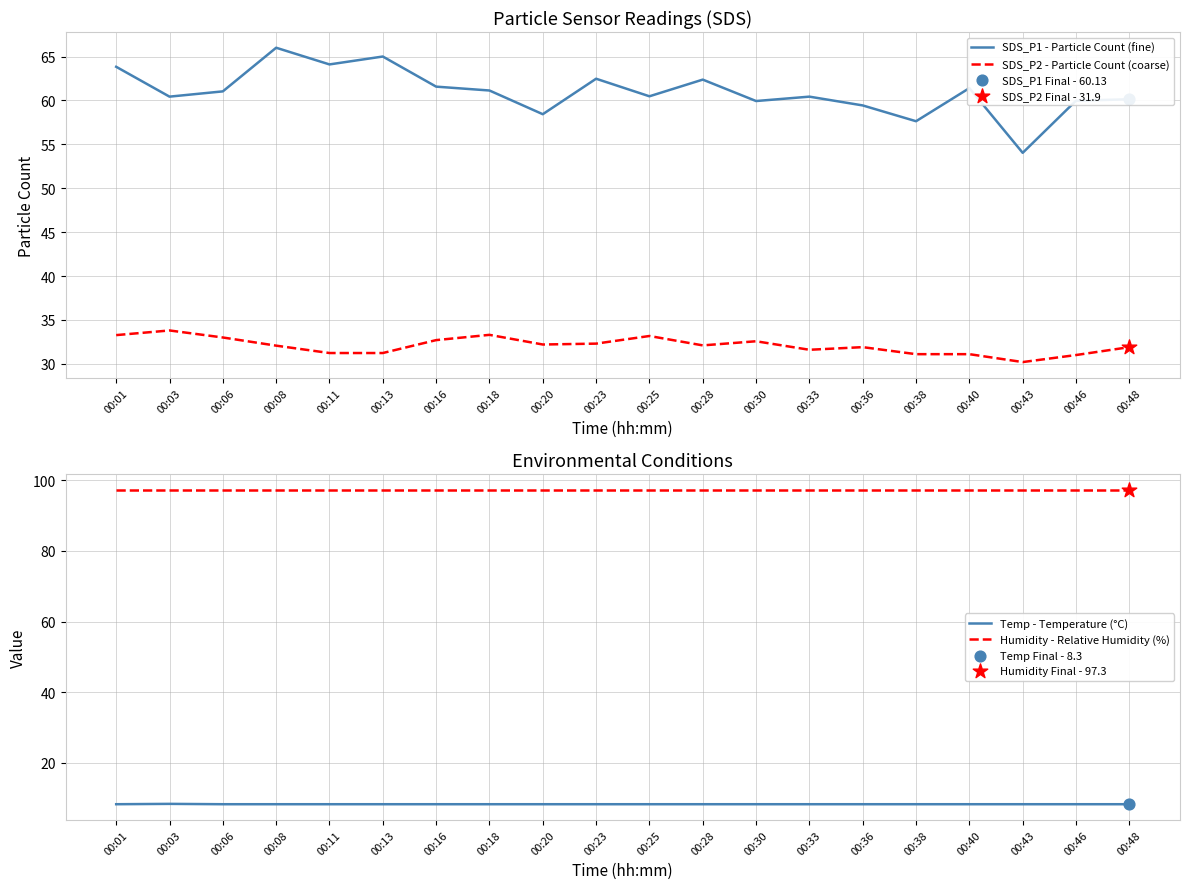

At which category is the sum across all series the highest?

00:08